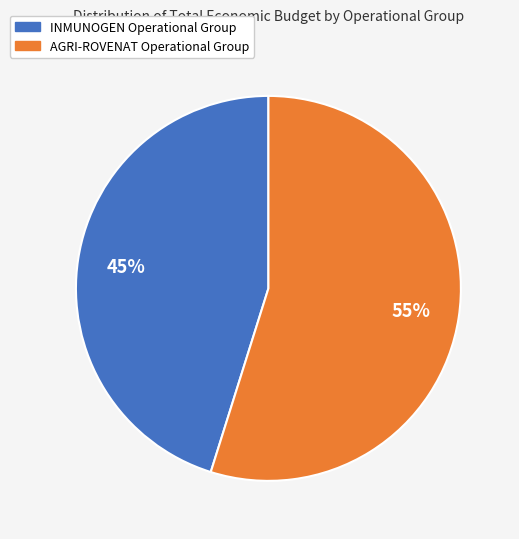

What is the smallest slice in the pie chart?

INMUNOGEN Operational Group